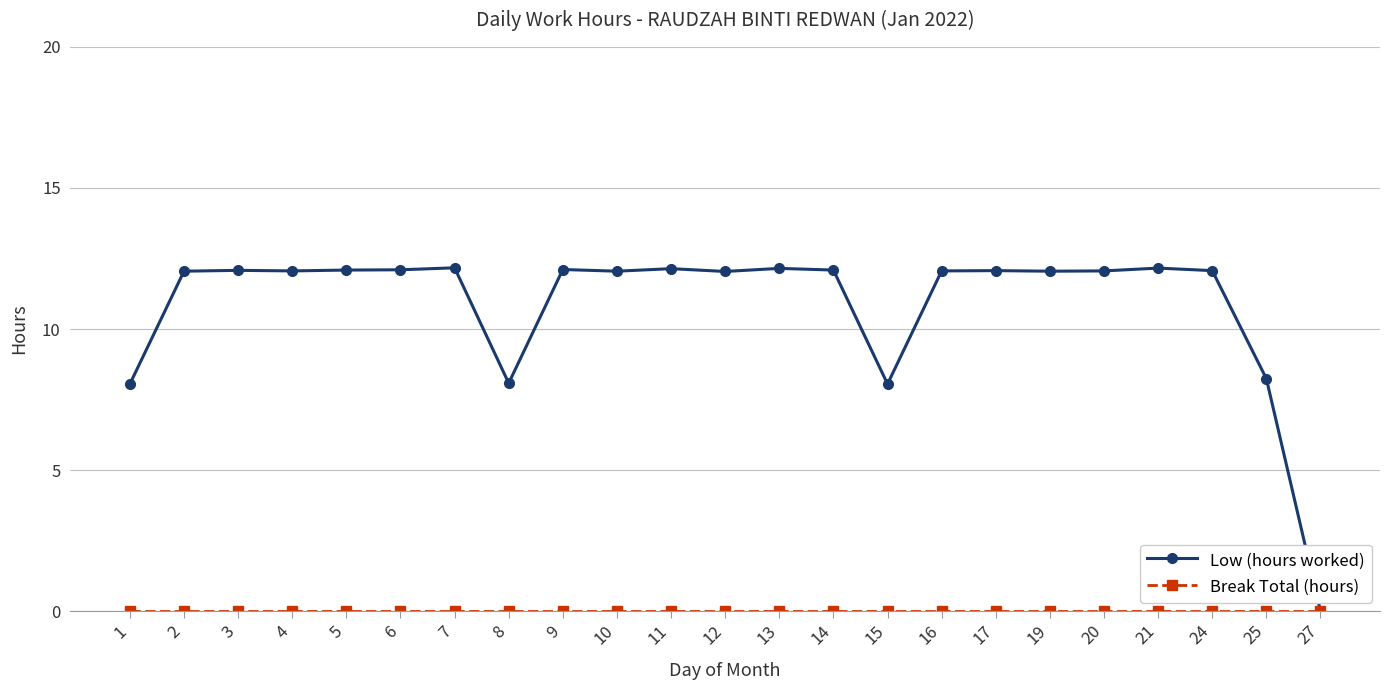

True or false: Low (hours worked) has more than 0 points higher than both neighbors.

True